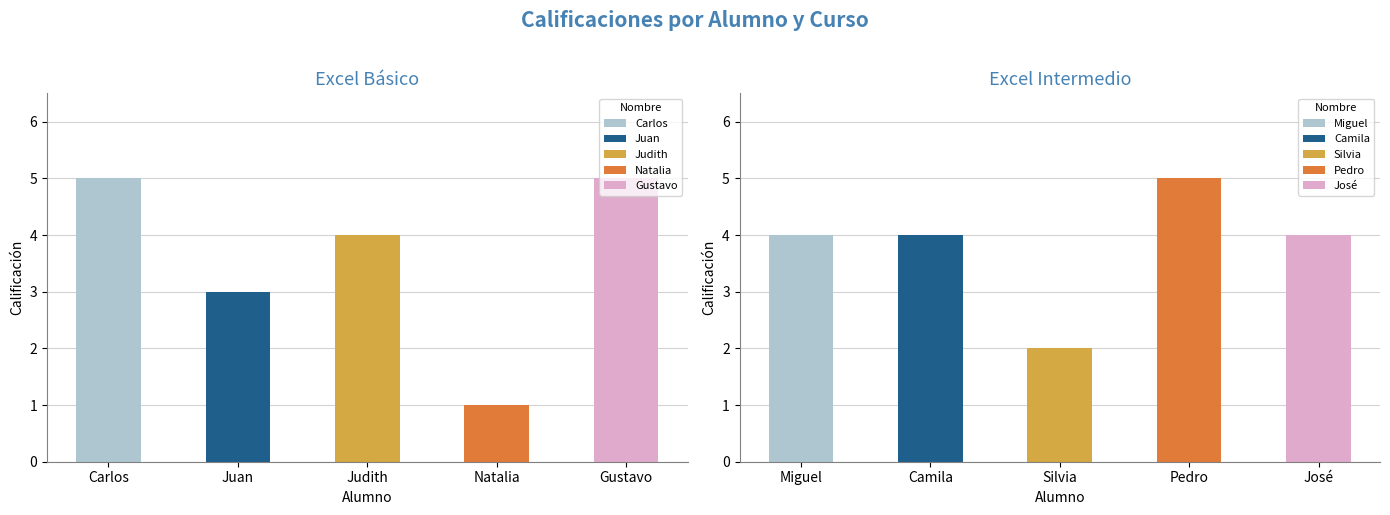

Are the bars horizontal?

No